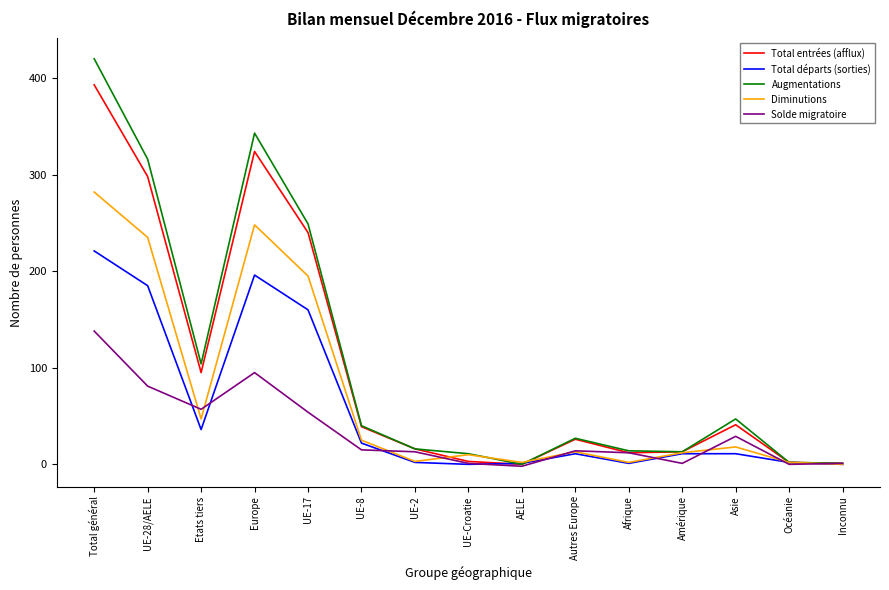

What is the spread (max minus min) of values at UE-17?

195